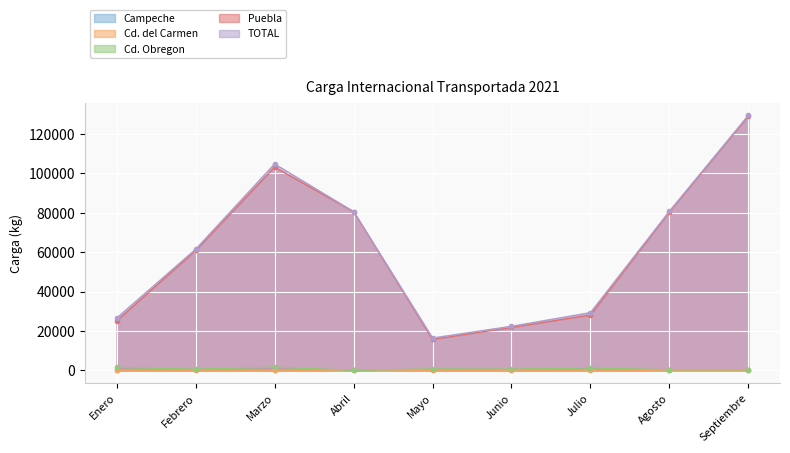

Is it true that Cd. Obregon equals 509 at Abril?

False